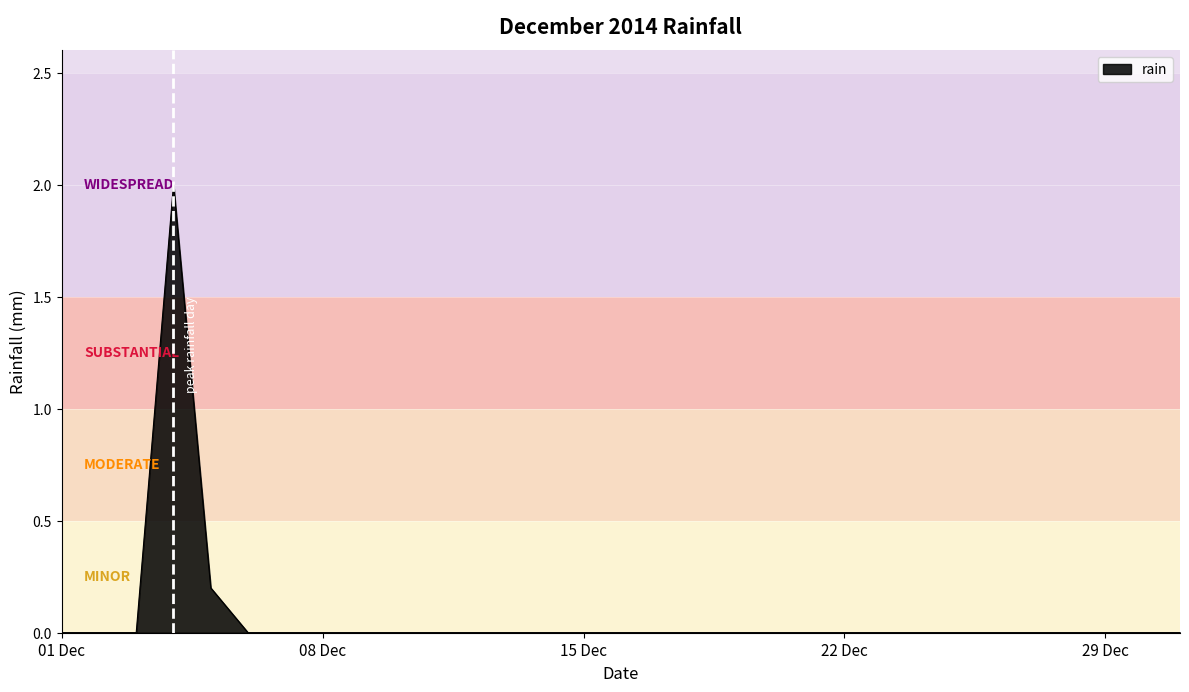

What is the greatest value displayed?

2.0